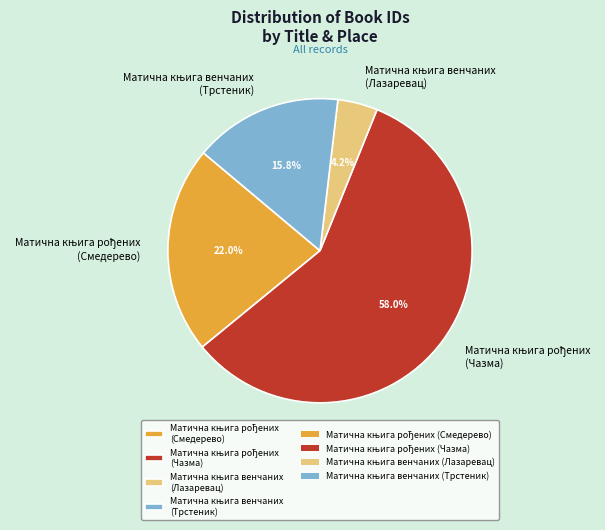

Count the number of slices in the pie.

4